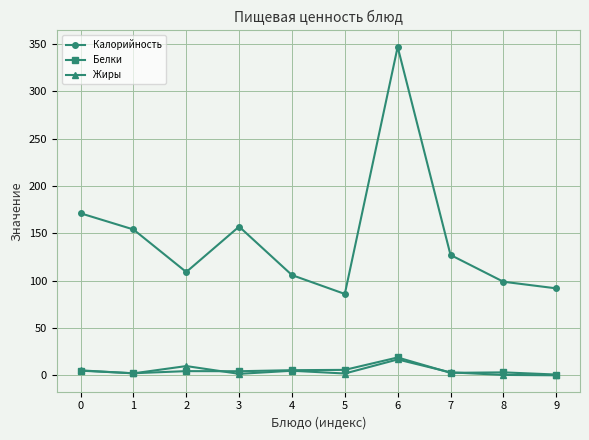

Is it true that Калорийность equals 105.3 at 3?

False